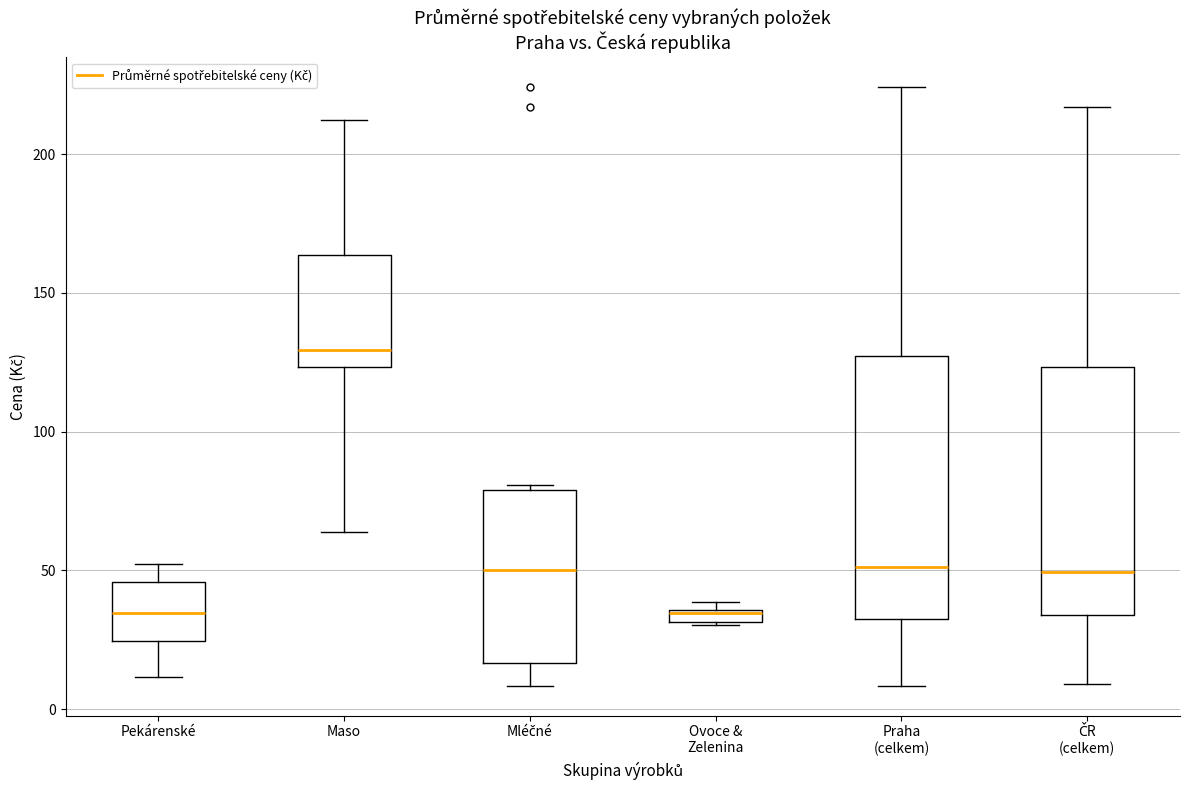

Which box has the highest median line?

Maso